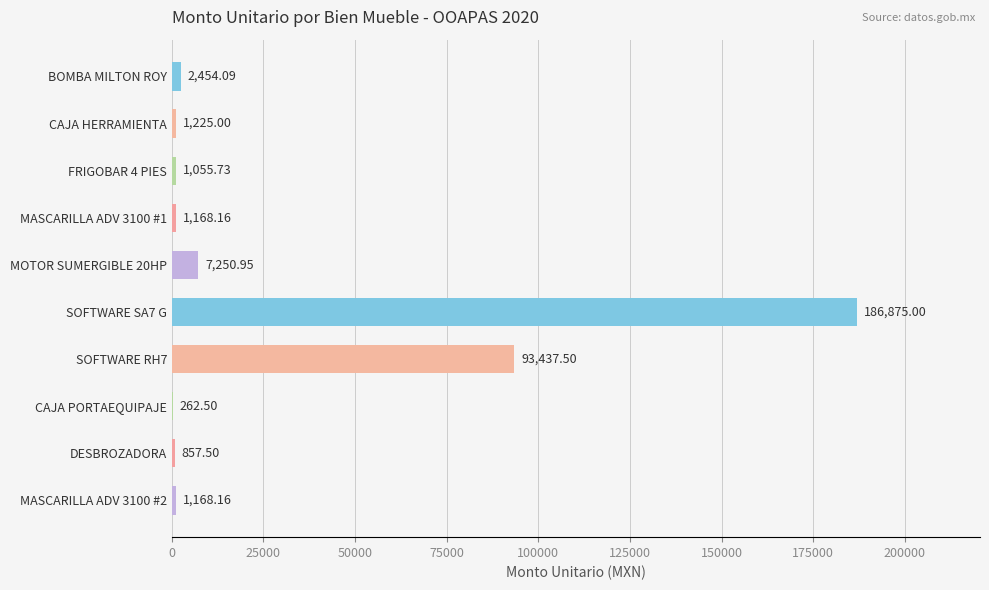

What is the sum of the values at MOTOR SUMERGIBLE 20HP and FRIGOBAR 4 PIES?

8306.7